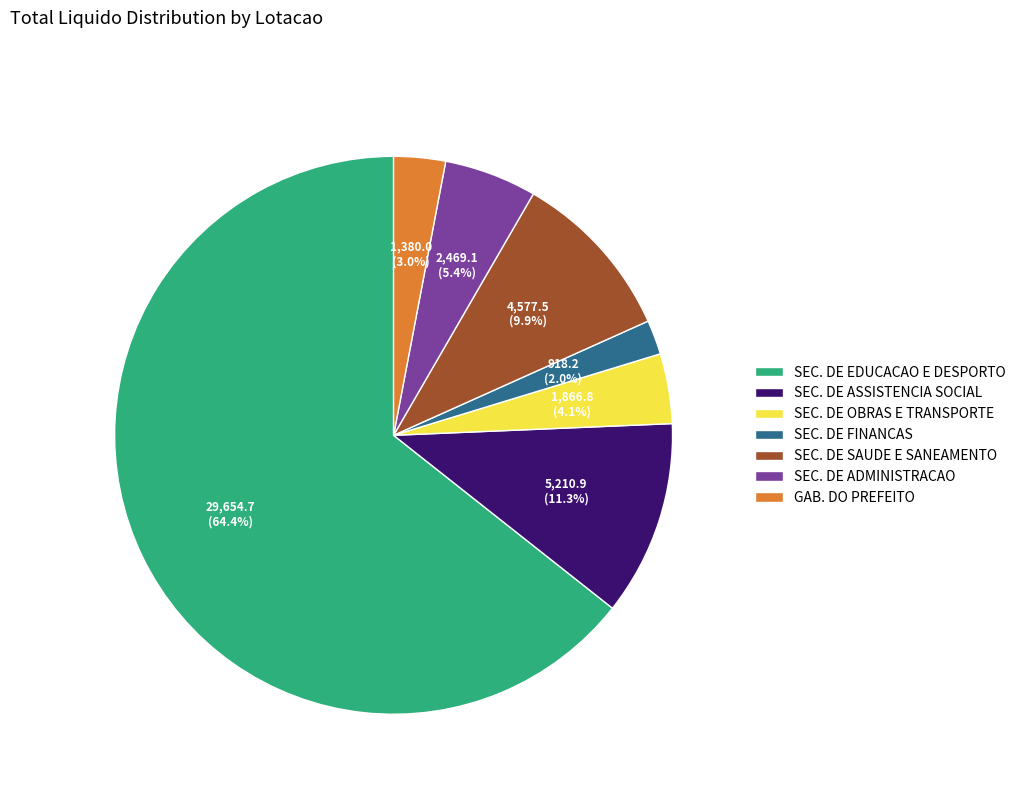

To the nearest percent, what portion does GAB. DO PREFEITO represent?

3%